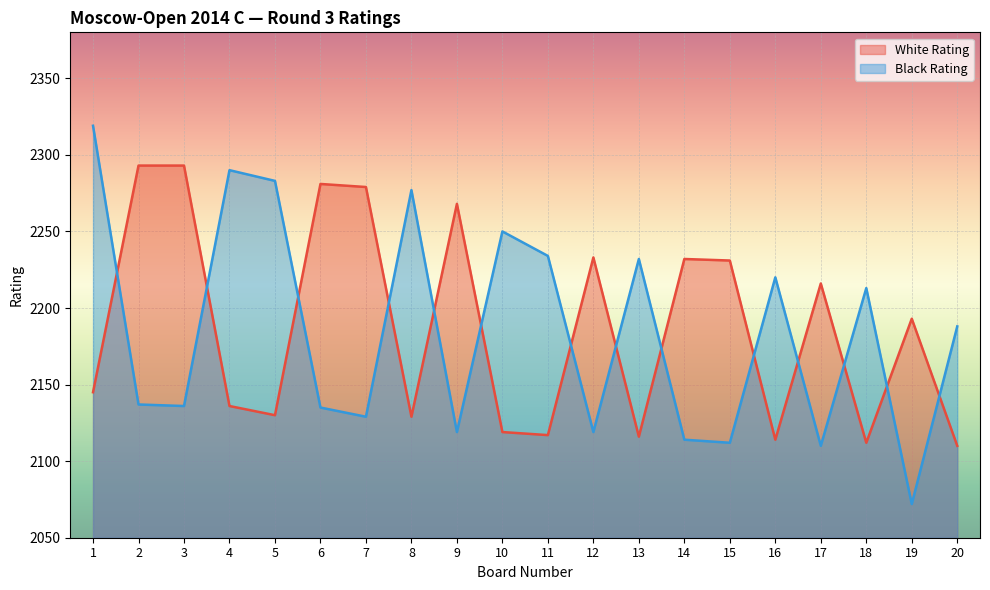

At which category does Black Rating reach its first local valley?

3